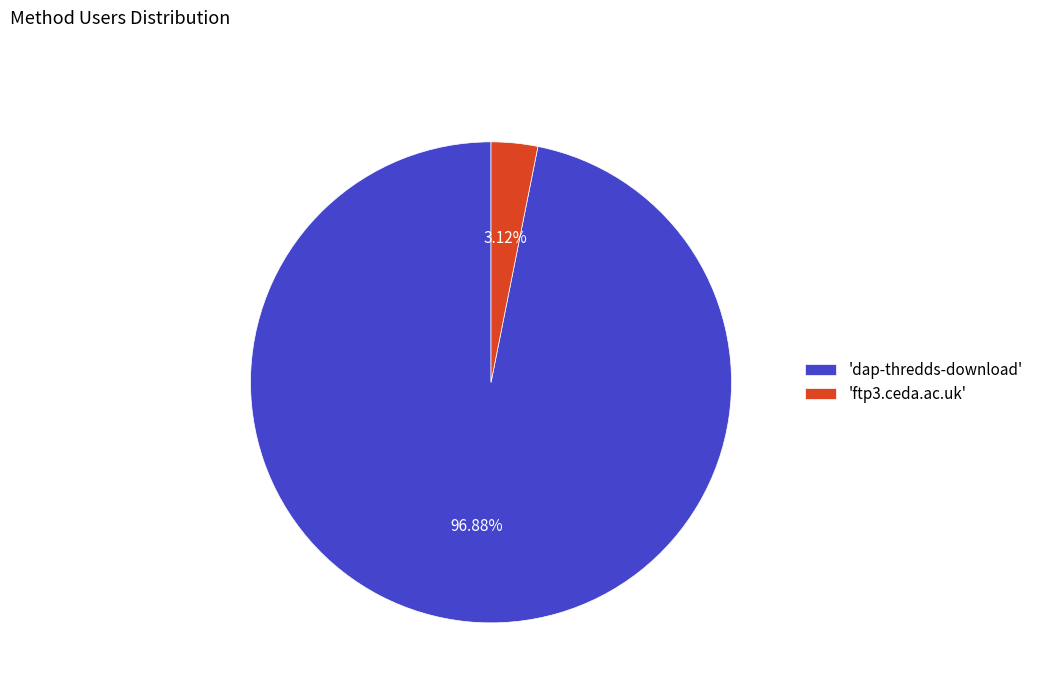

Does any single category account for the majority?

Yes